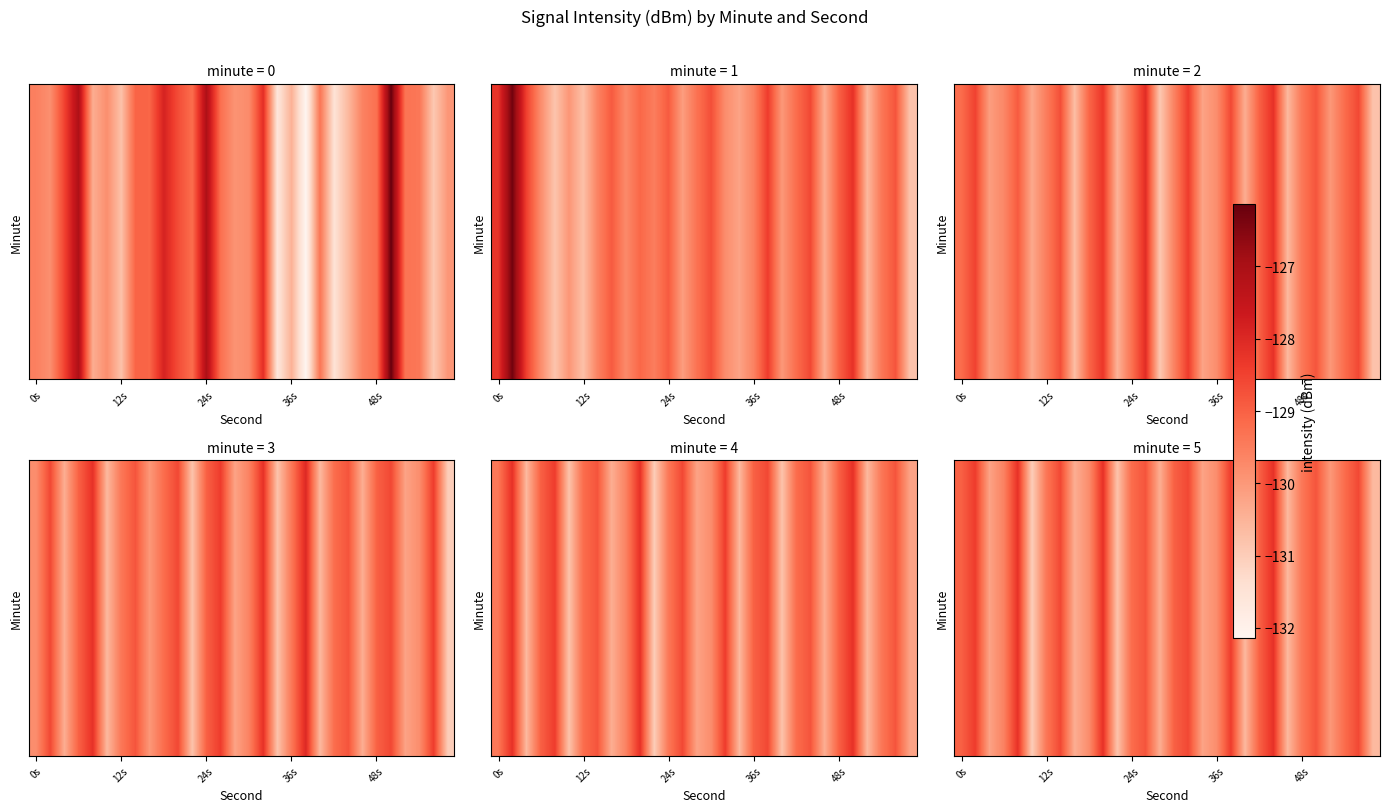

What is the smallest value displayed?

-131.0